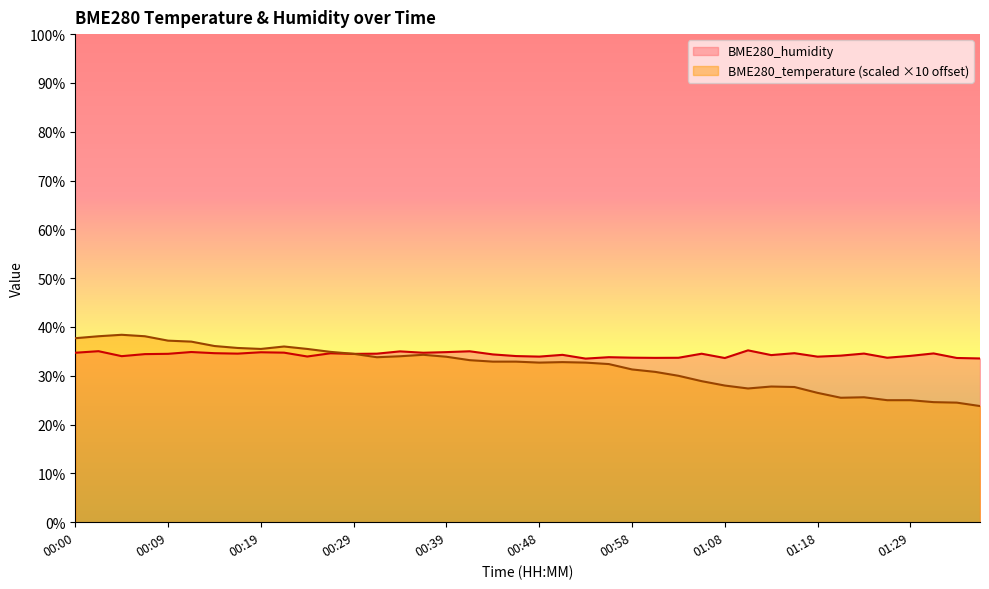

Does the chart display data point markers on the line(s)?

No